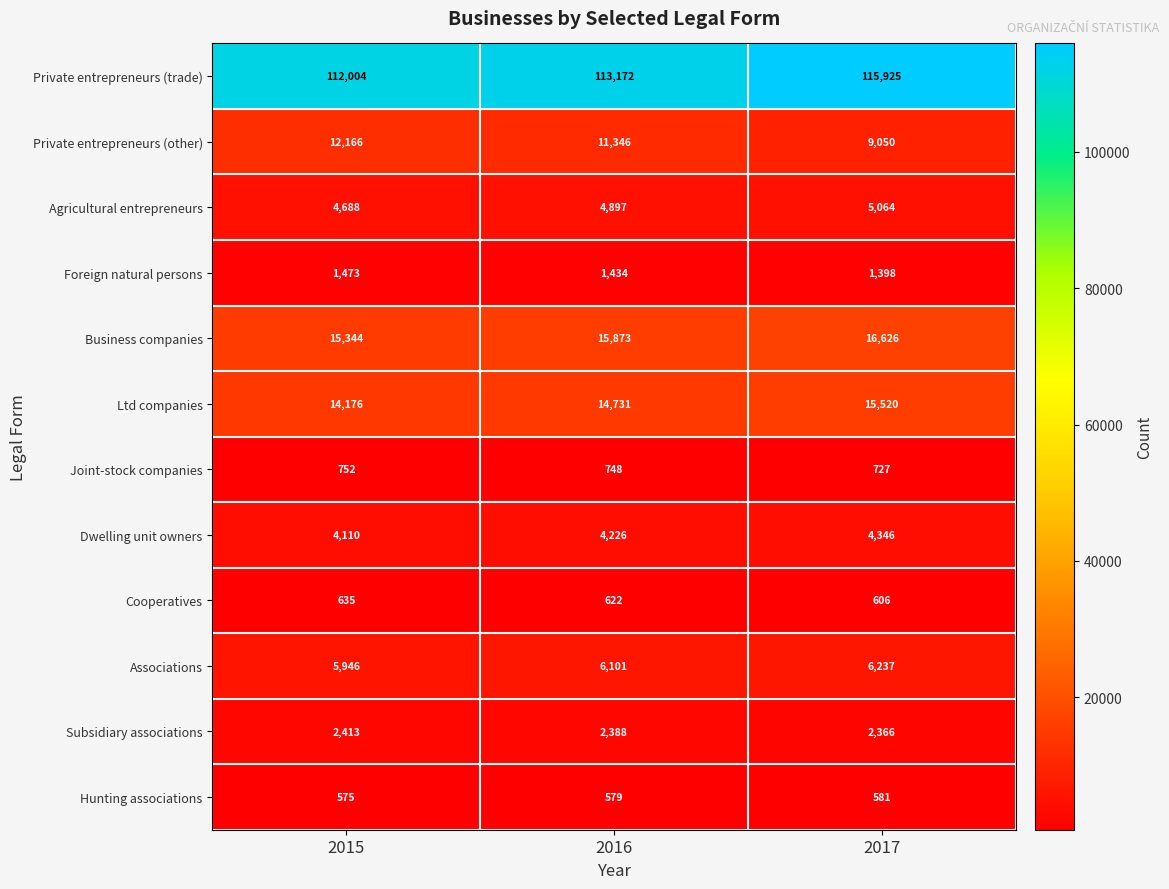

At how many categories does at least one series exceed 43462?

3